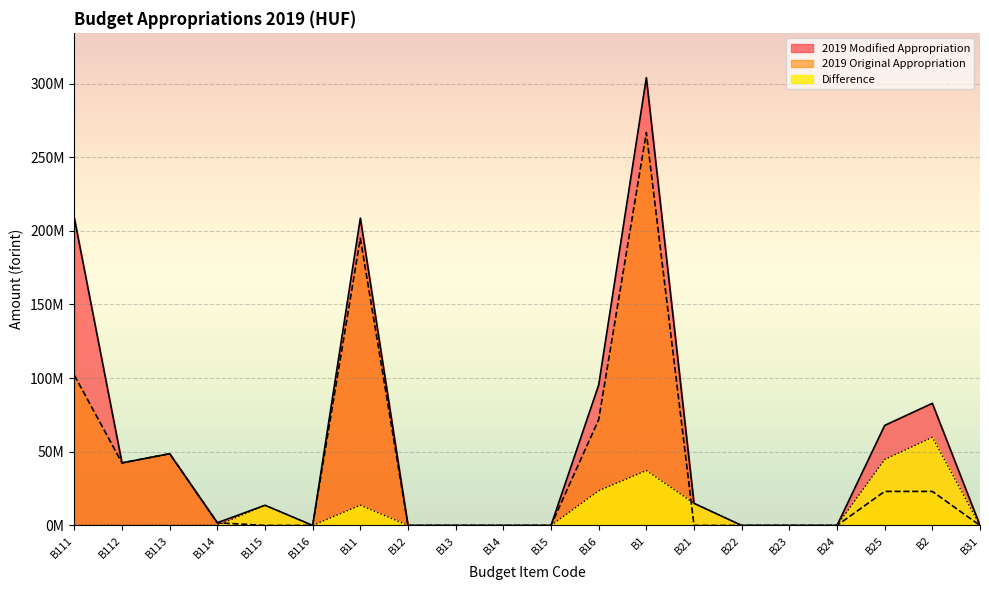

Between B115 and B21, which is larger?

B21